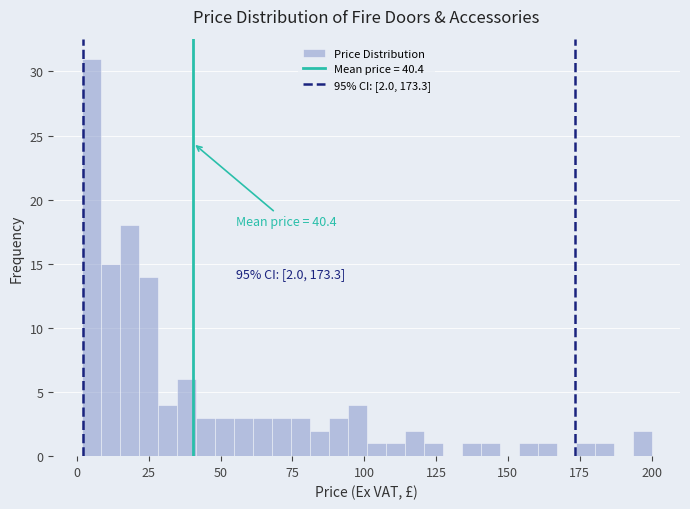

Around what value on the x-axis is the tallest bar? Give the approximate position of its centre, as read against the axis.

5